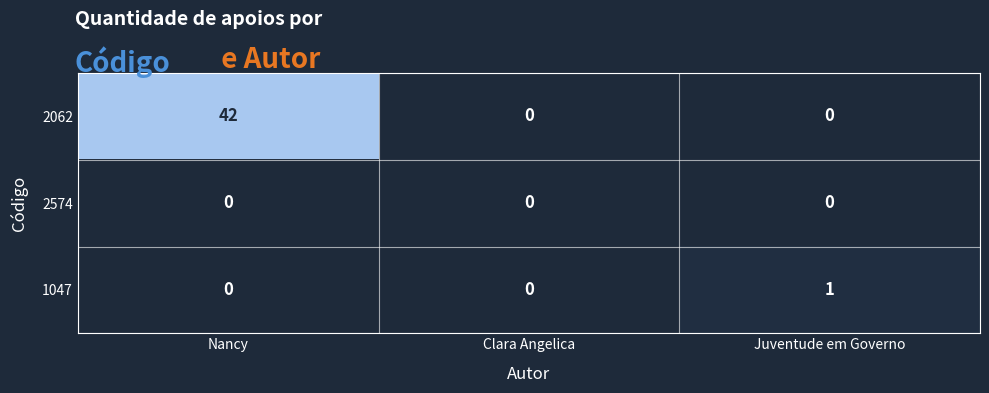

What is the difference between the maximum and second lowest values in the 2062 series?

42